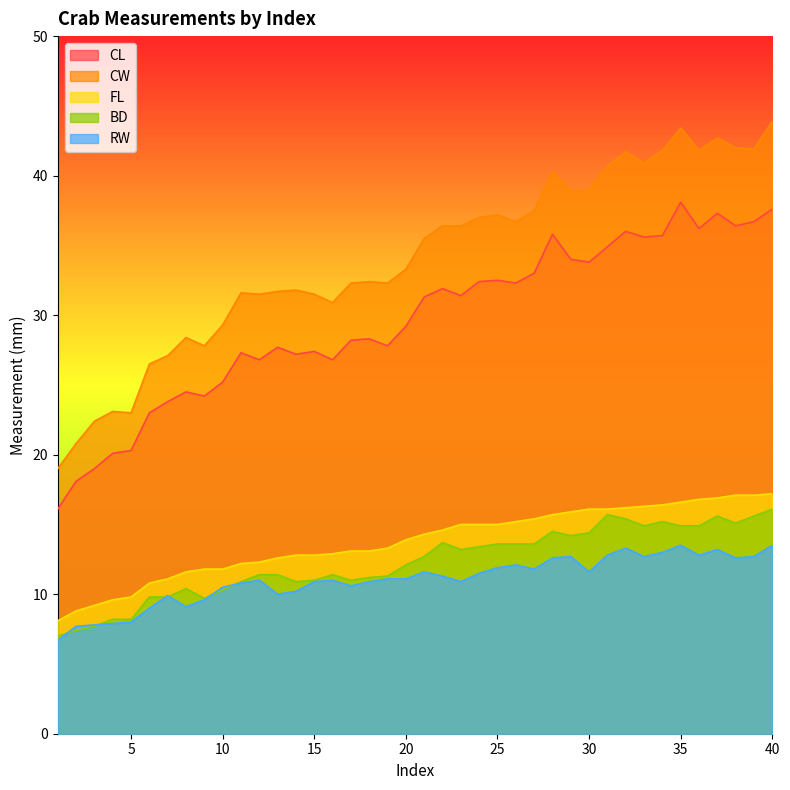

In RW, how many points are lower than both neighbors (excluding endpoints)?

9